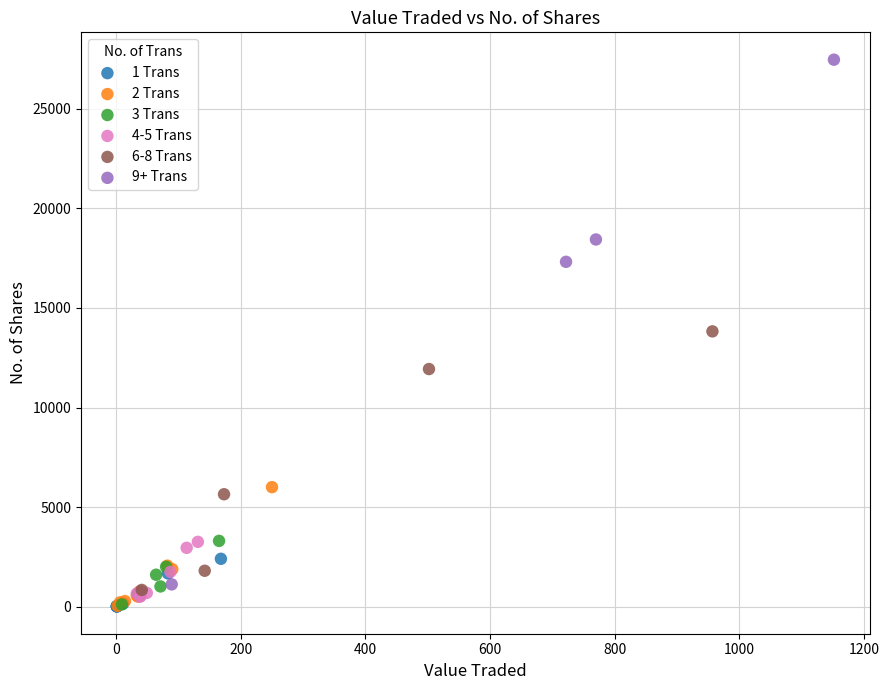

What are all the series names shown in the legend?

1 Trans, 2 Trans, 3 Trans, 4-5 Trans, 6-8 Trans, 9+ Trans